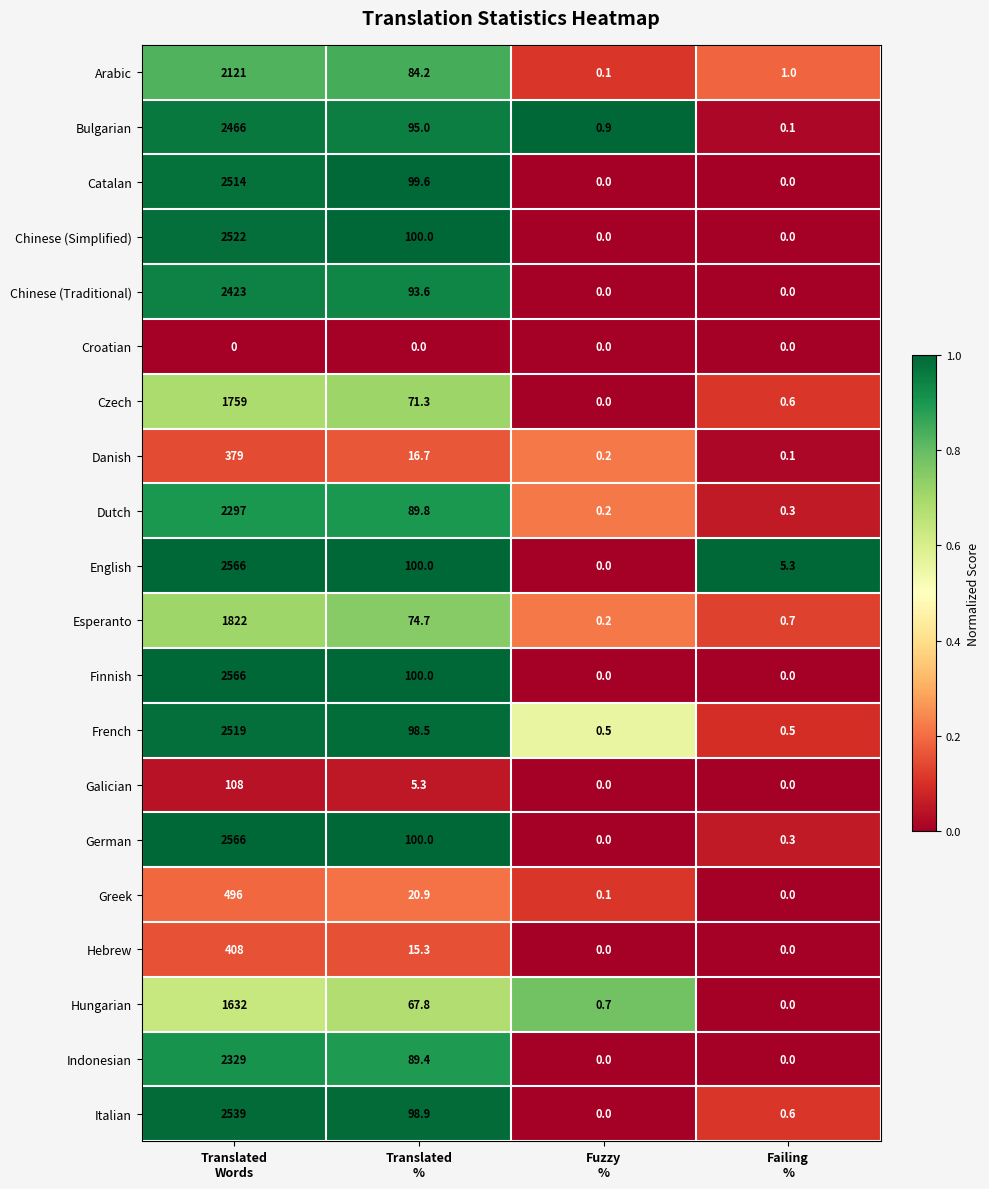

Which series has the largest total across all categories?

English